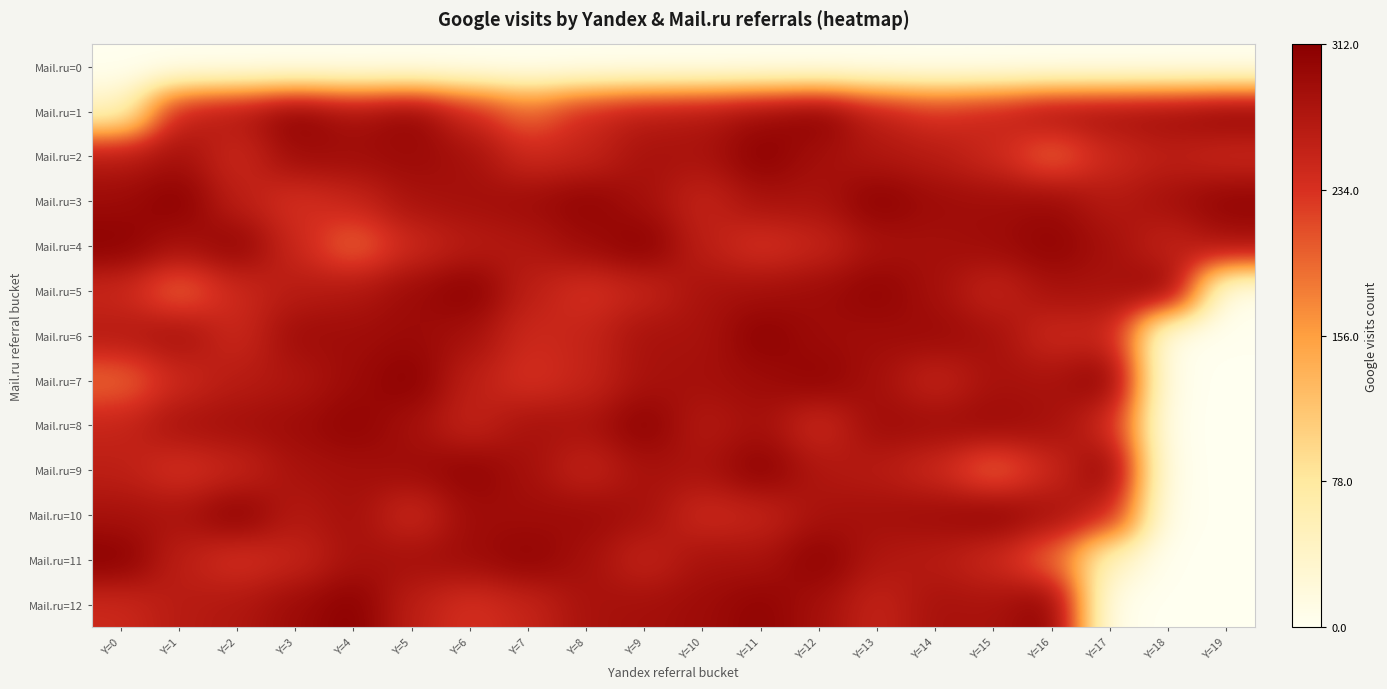

At which category is the sum across all series the highest?

Y=11